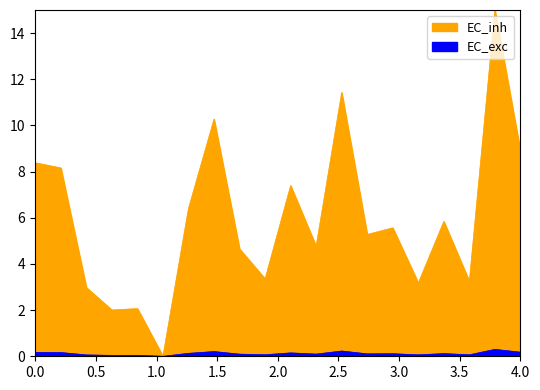

How many interior local peaks does the EC_exc series have?

7